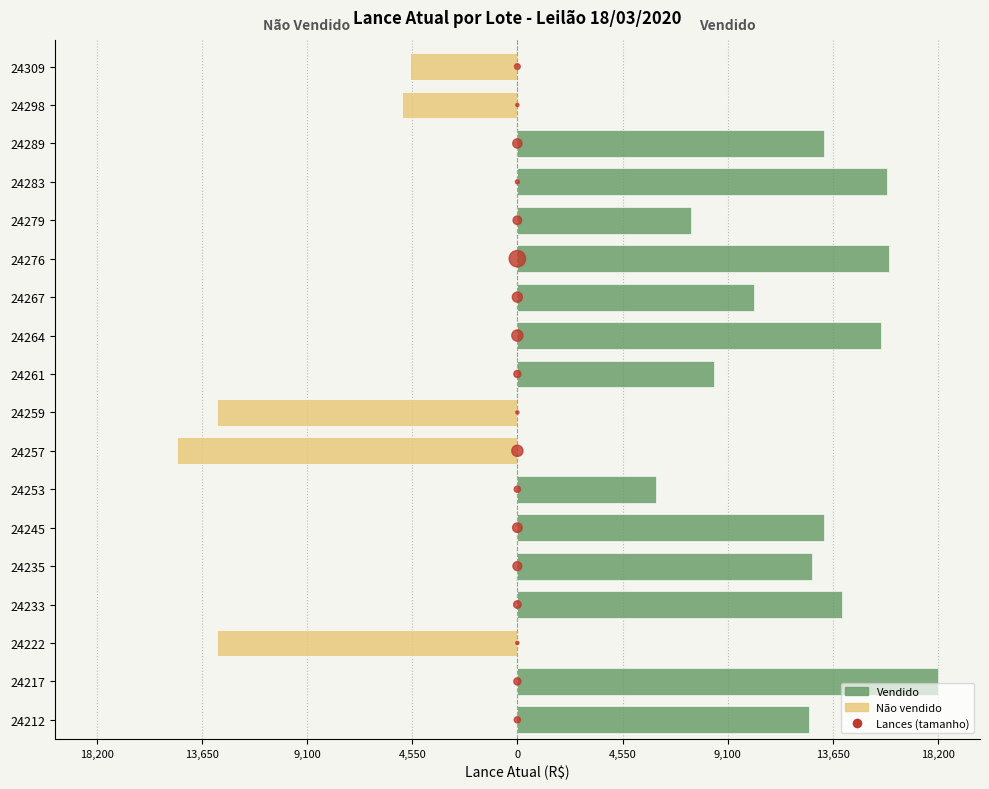

What is the total value across all series at 4,550?

14053